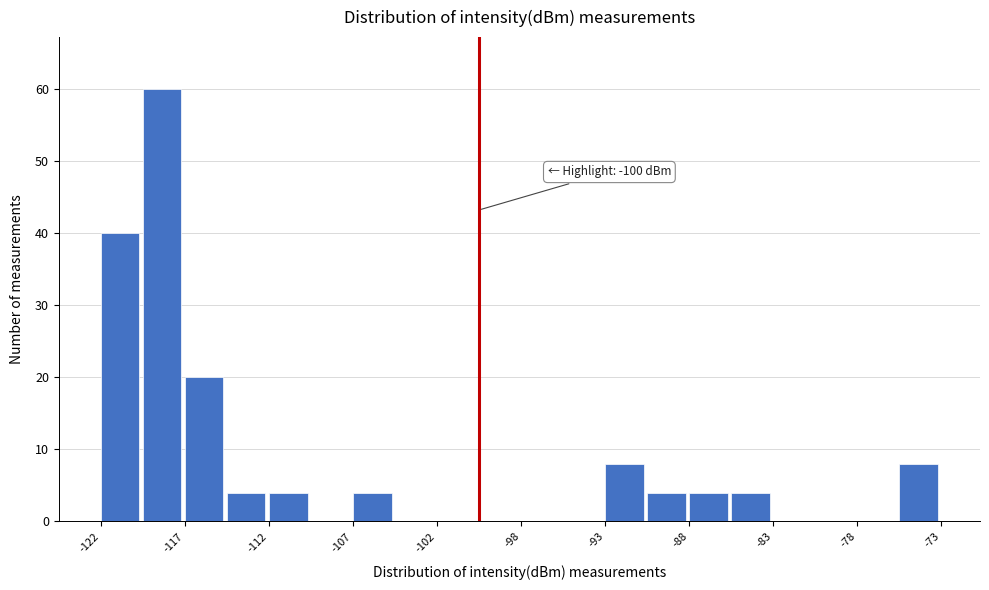

Over which range of the x-axis is the bar tallest?

-119.5 to -117.0